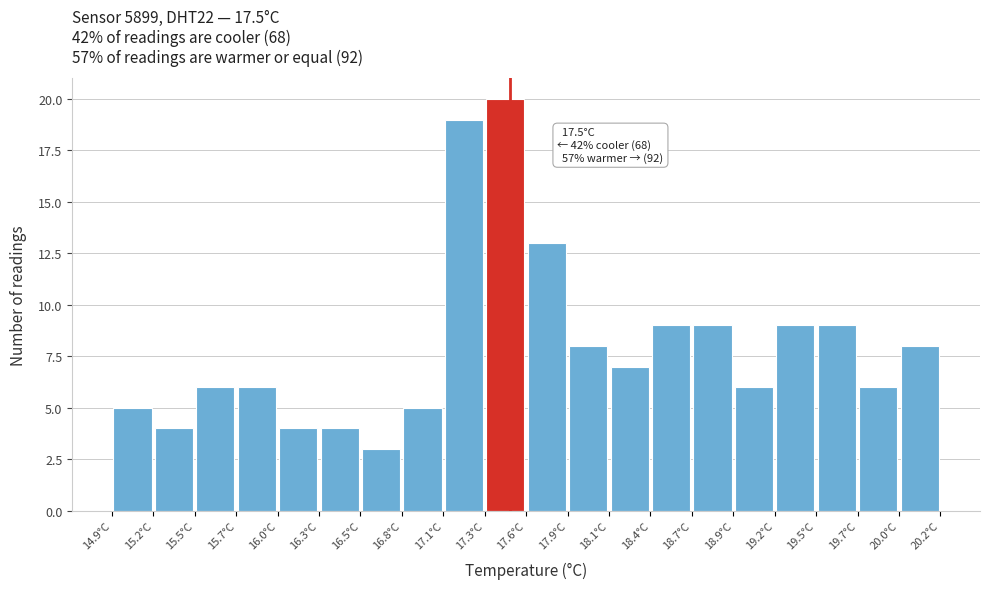

Over which range of the x-axis is the bar tallest?

17.335 to 17.600